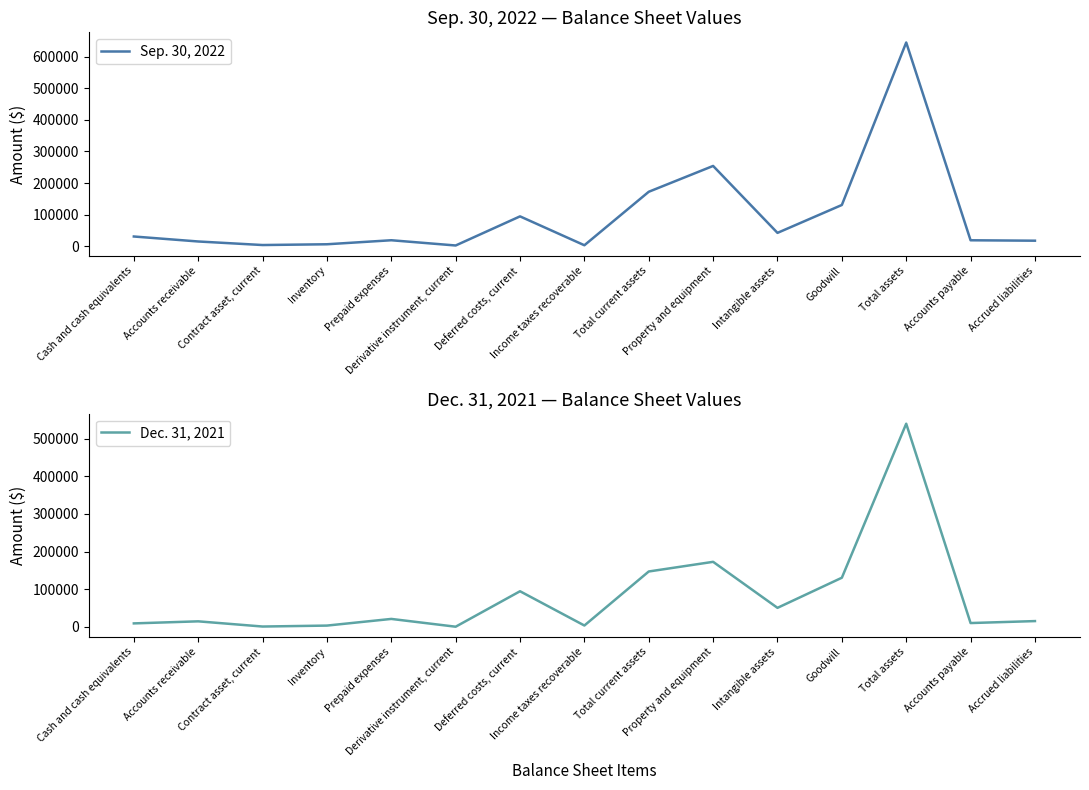

Where is Sep. 30, 2022 nearest to the value 323741?

Property and equipment